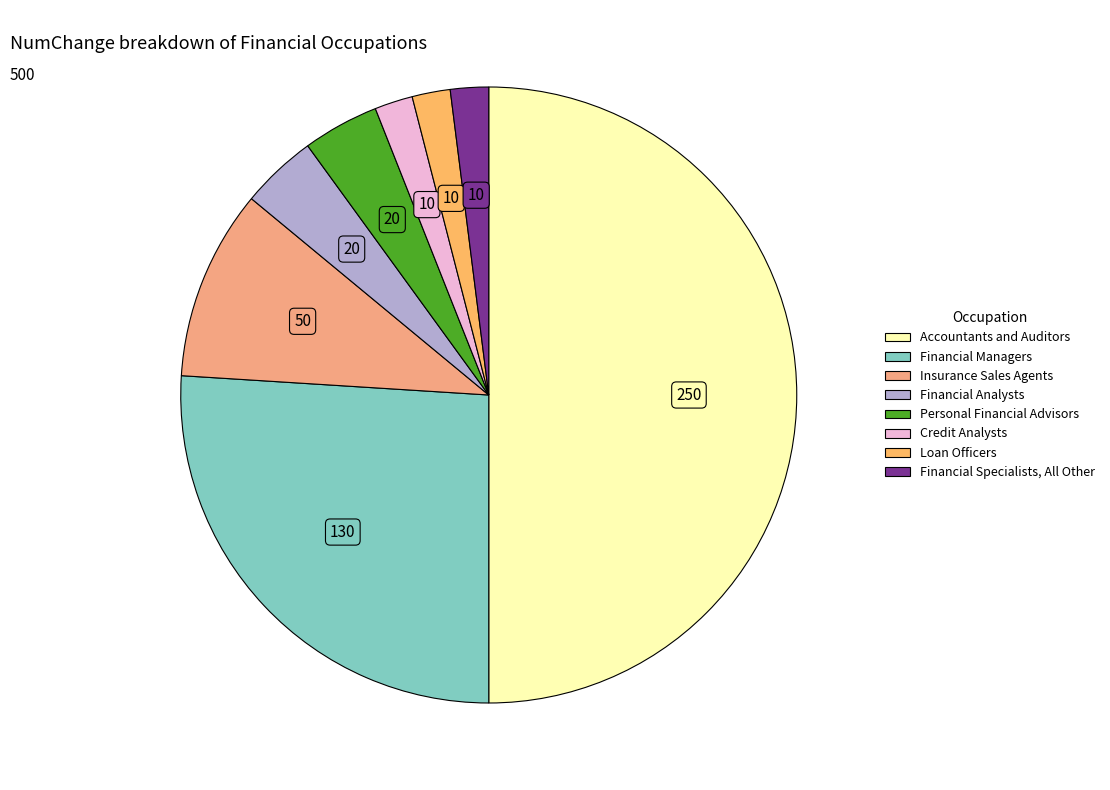

Is it true that Insurance Sales Agents is 1% of the pie?

False